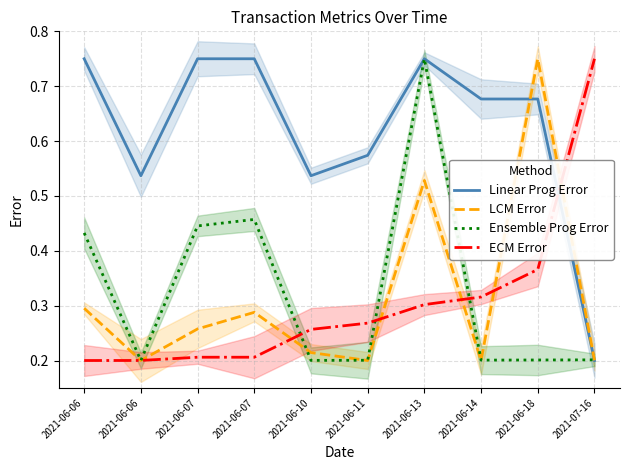

What is the label of the 5th point from the left?

2021-06-10